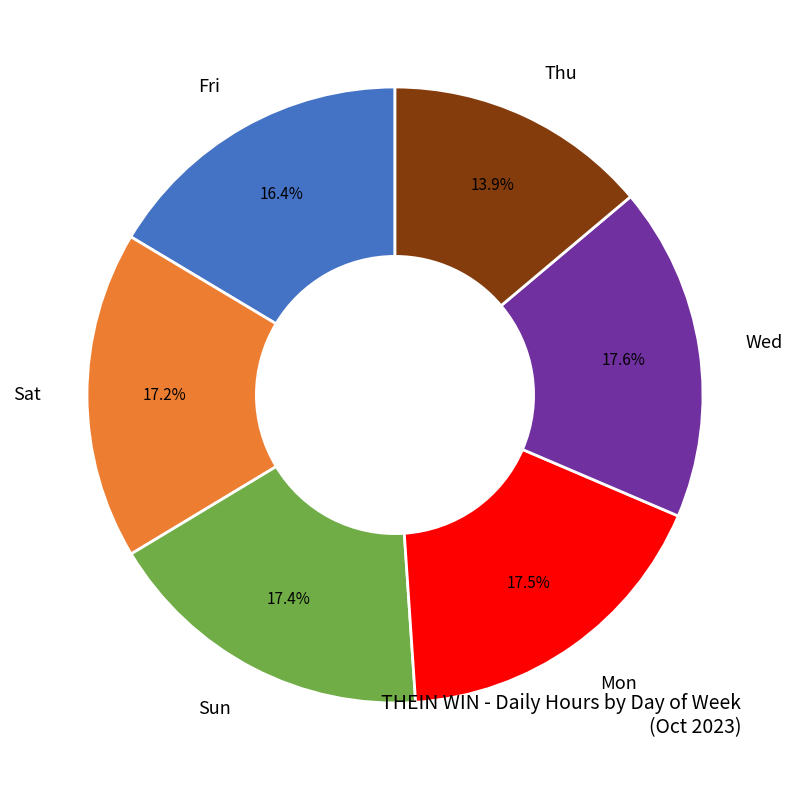

Is there a majority slice in this chart?

No